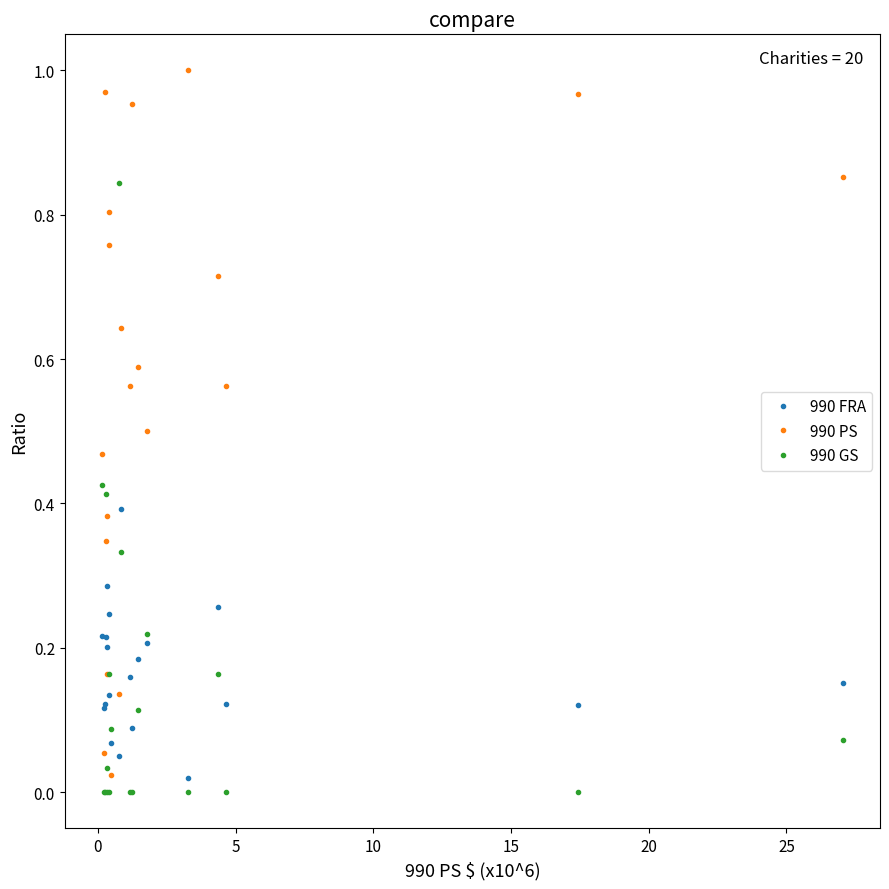

How many interior local peaks does the 990 GS series have?

5